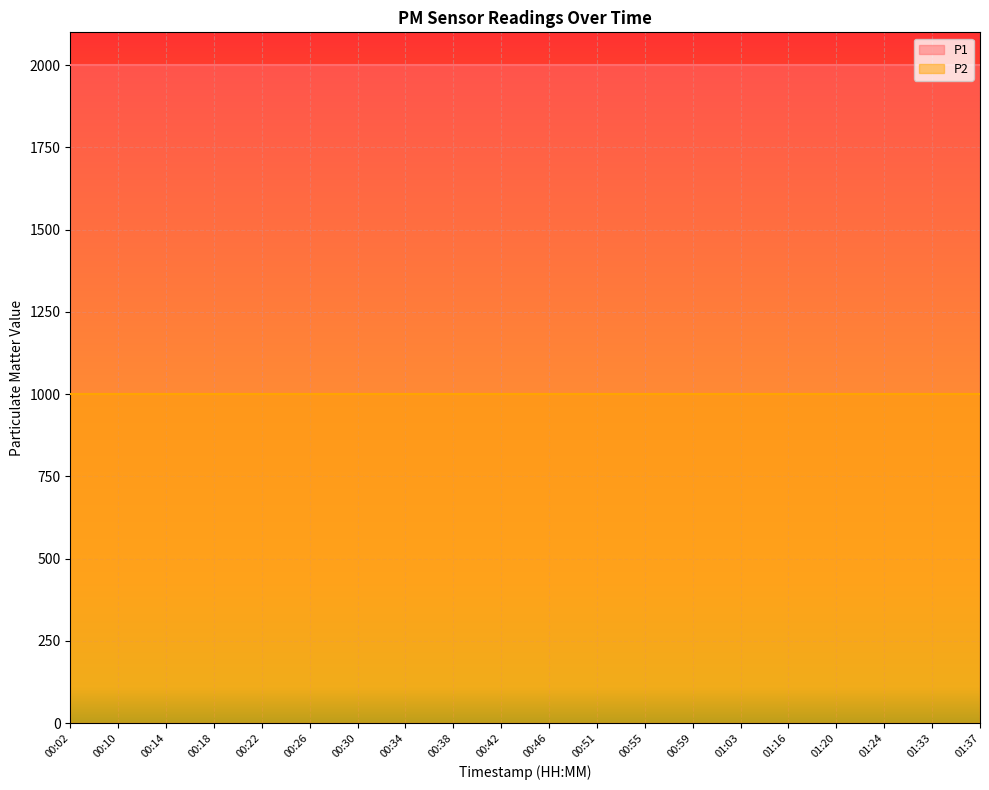

What position from the left is 00:18?

4